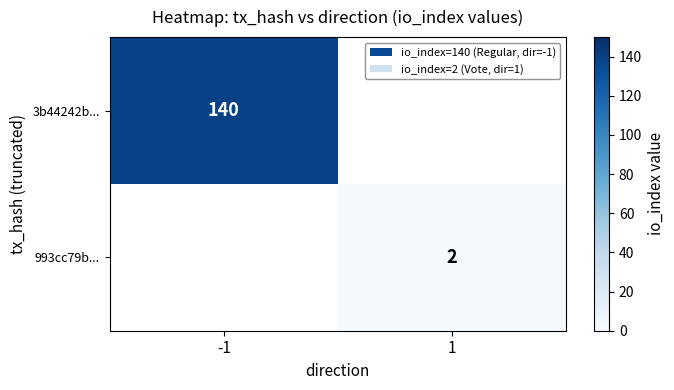

The 3b44242b... series shows 43 at -1. True or false?

False